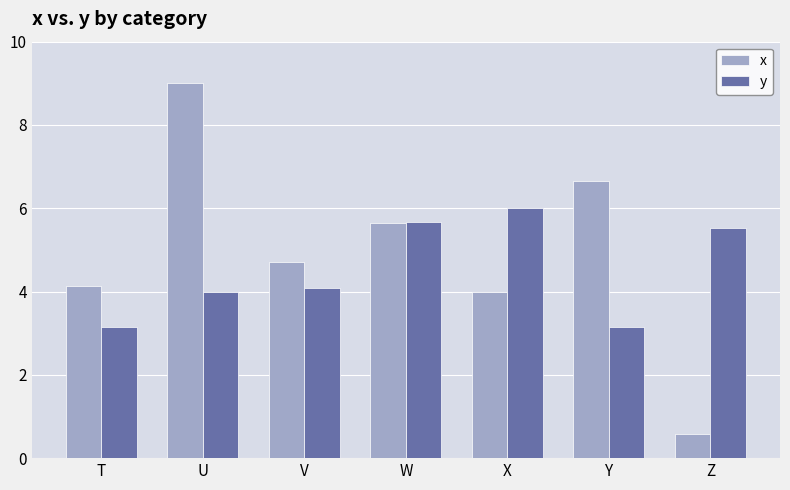

What are all the series names shown in the legend?

x, y